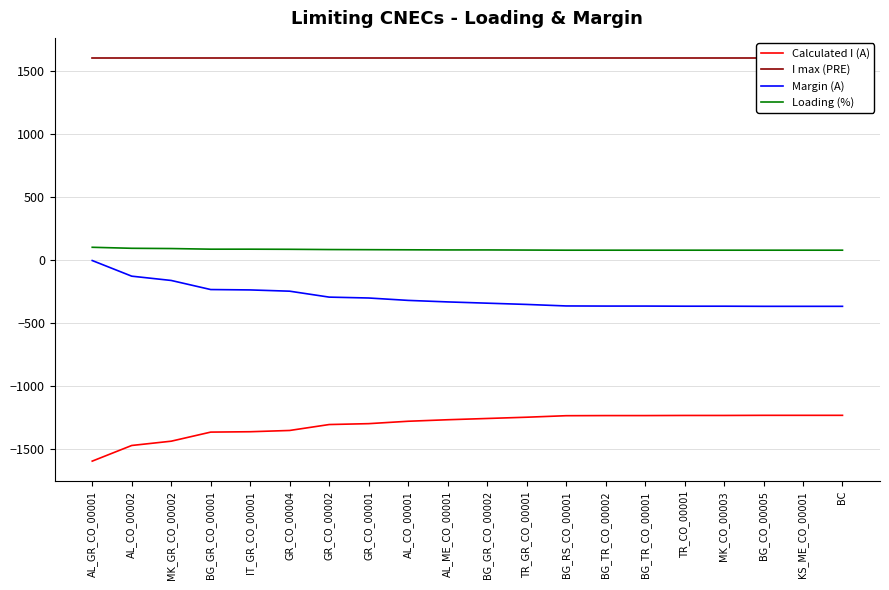

What is the sum of the I max (PRE) values at AL_CO_00002 and GR_CO_00004?

3200